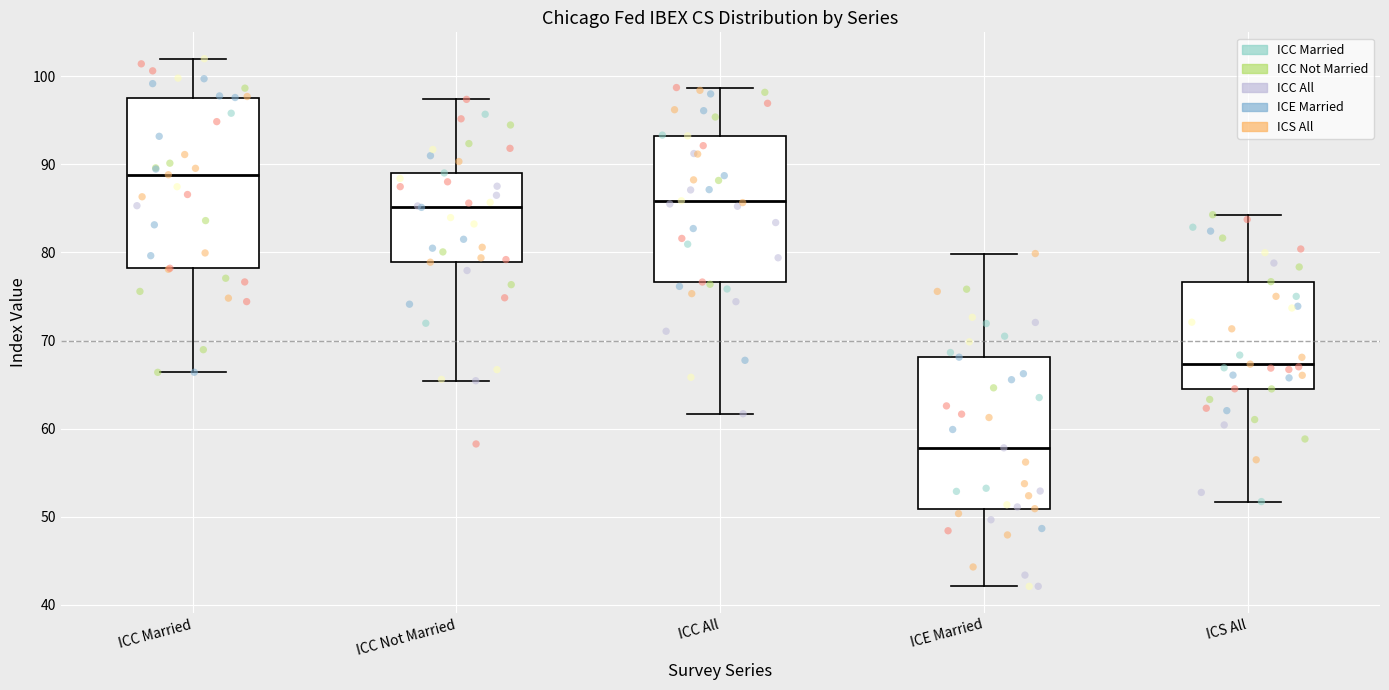

Where is the upper edge of the box for ICS All on the y-axis? The values are not printed on the chart, so give them approximately, as read against the axis.

77